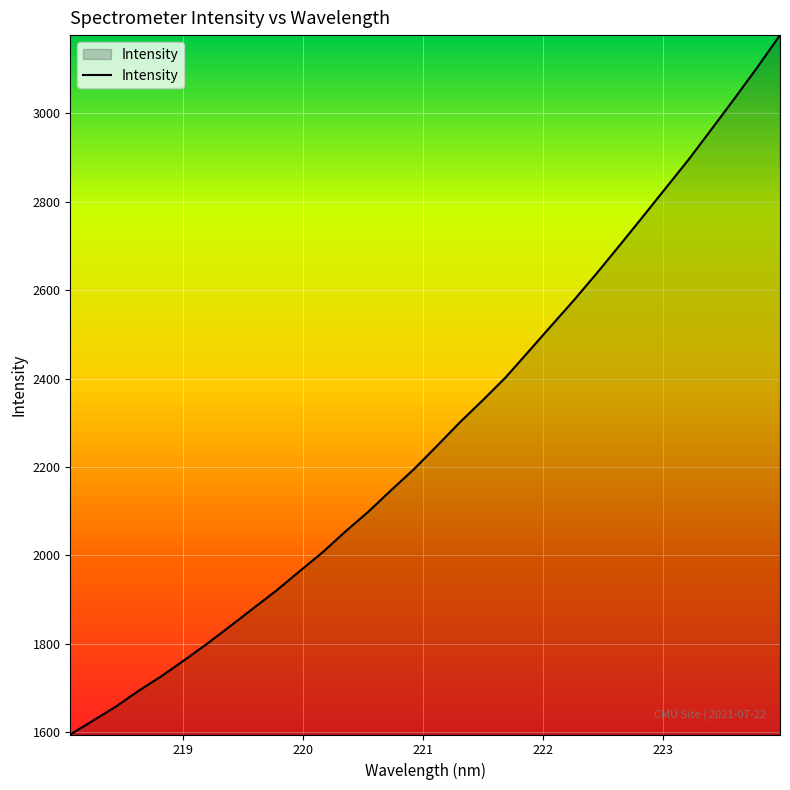

What is the maximum value shown in the chart?

3177.3